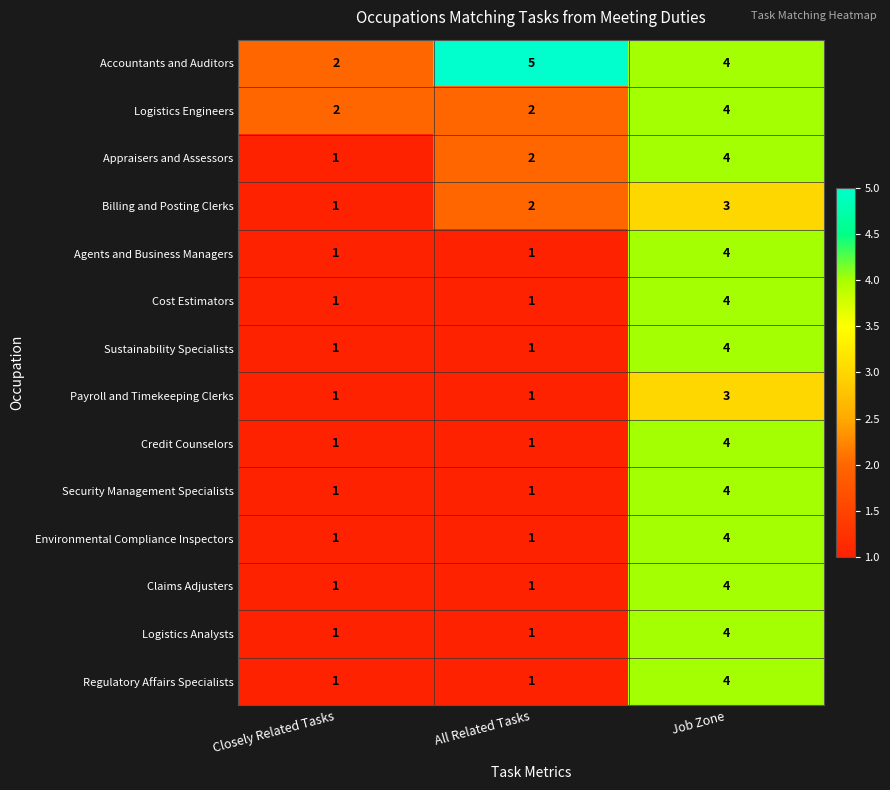

What is the sum of all Claims Adjusters values?

6